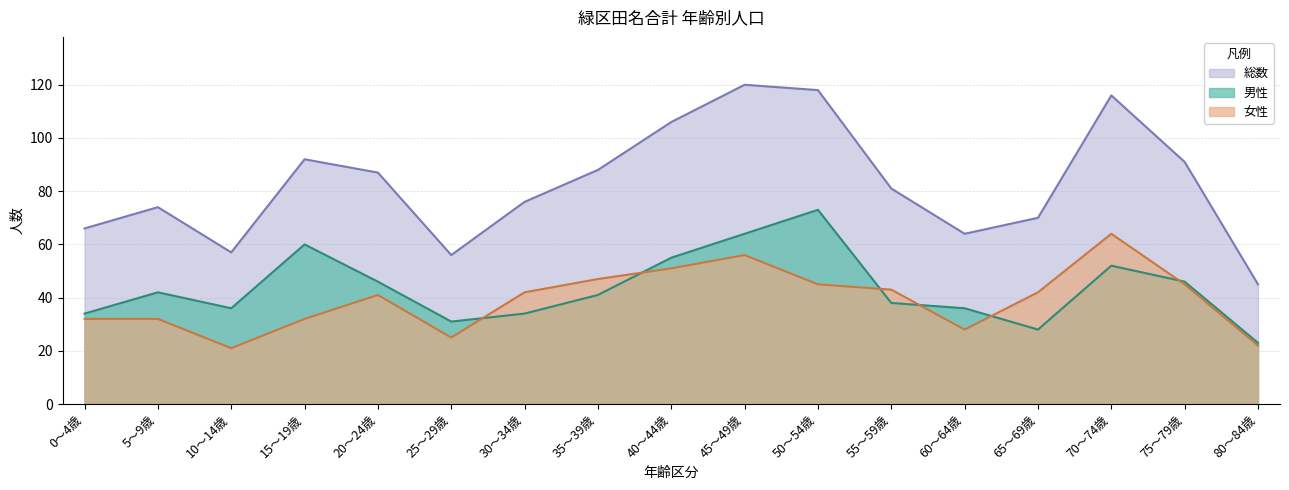

Reading right to left, transcribe all the data shown in this chart.

男性: 23	46	52	28	36	38	73	64	55	41	34	31	46	60	36	42	34
女性: 22	45	64	42	28	43	45	56	51	47	42	25	41	32	21	32	32
総数: 45	91	116	70	64	81	118	120	106	88	76	56	87	92	57	74	66